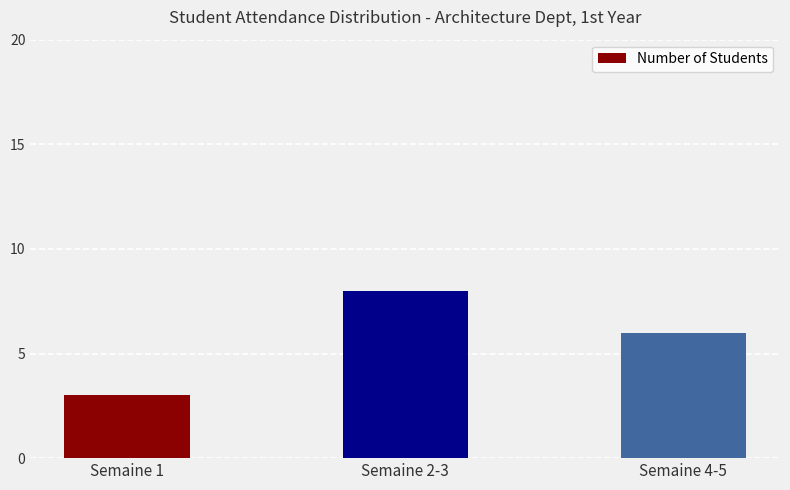

What is the minimum value shown in the chart?

3